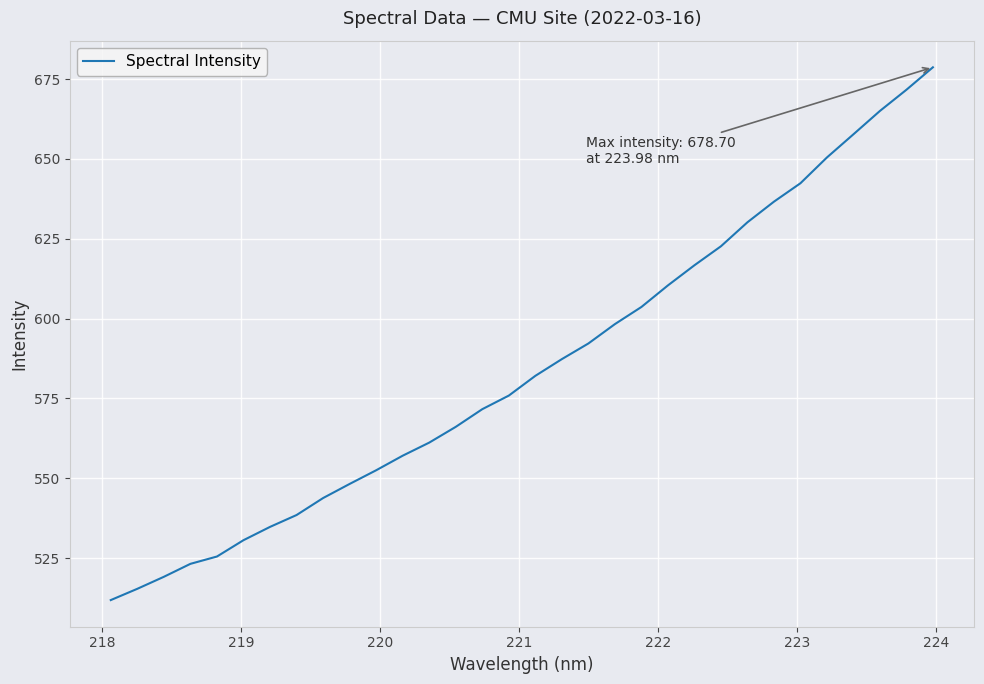

What is the difference between the maximum and minimum values?

166.9